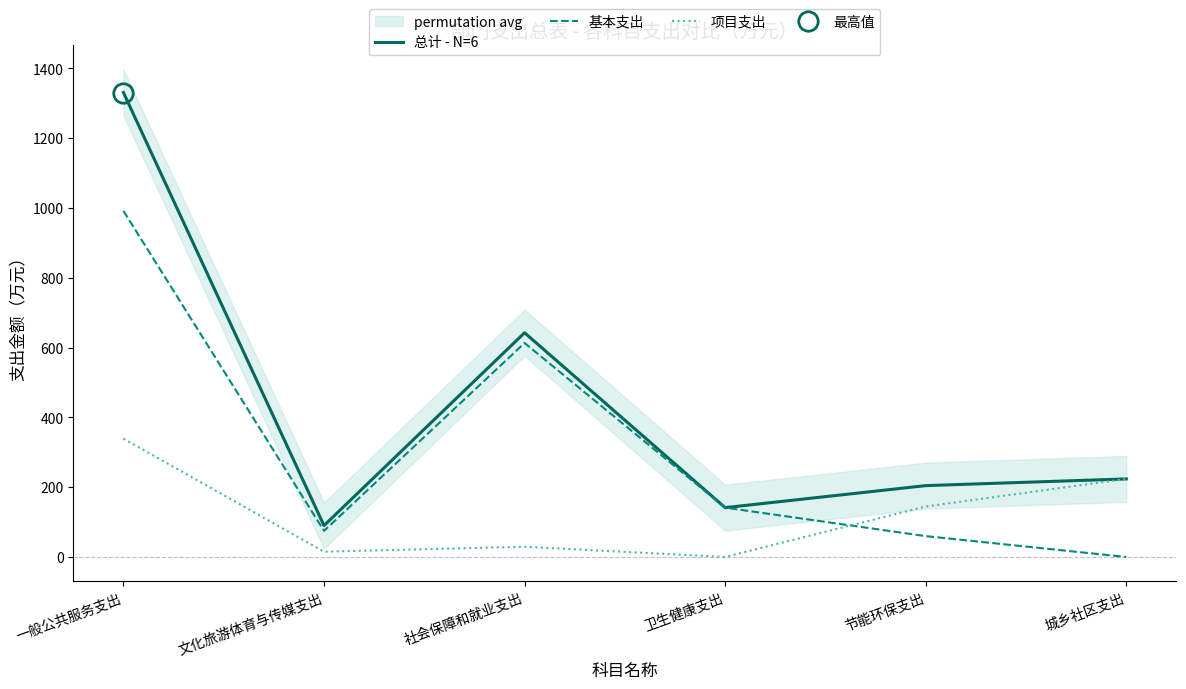

The value of 总计 - N=6 at 文化旅游体育与传媒支出 is 90.0. True or false?

True